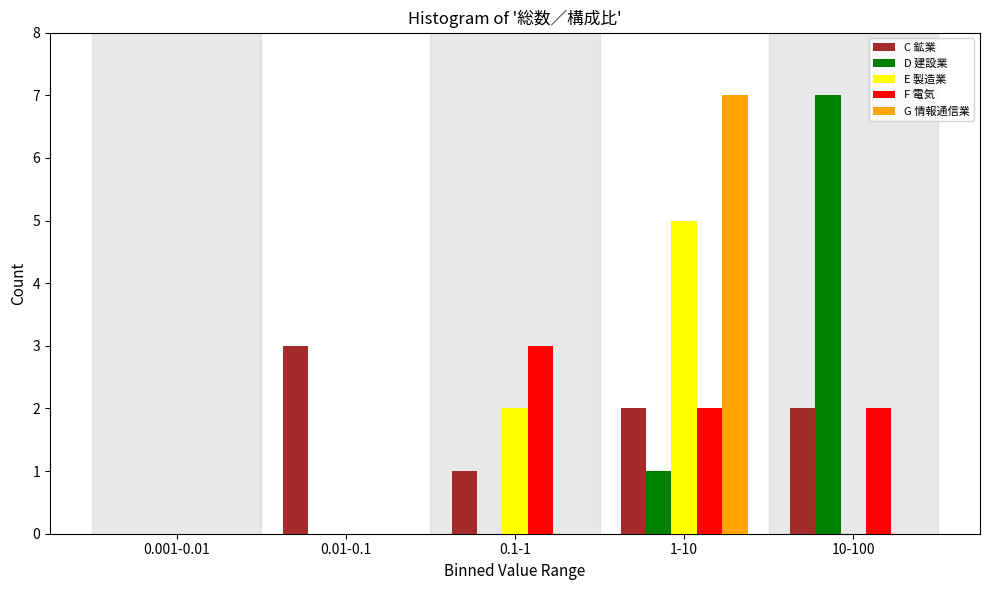

Reading left to right, list all the values displayed in this chart.

C 鉱業: 0.001-0.01=0	0.01-0.1=3	0.1-1=1	1-10=2	10-100=2
D 建設業: 0.001-0.01=0	0.01-0.1=0	0.1-1=0	1-10=1	10-100=7
E 製造業: 0.001-0.01=0	0.01-0.1=0	0.1-1=2	1-10=5	10-100=0
F 電気: 0.001-0.01=0	0.01-0.1=0	0.1-1=3	1-10=2	10-100=2
G 情報通信業: 0.001-0.01=0	0.01-0.1=0	0.1-1=0	1-10=7	10-100=0